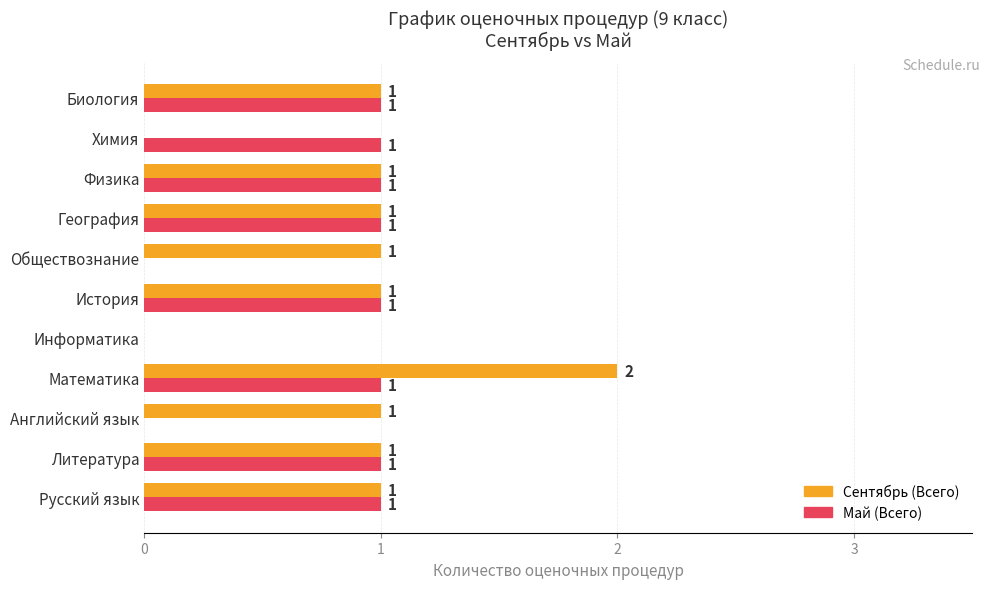

What are all the series names shown in the legend?

Сентябрь (Всего), Май (Всего)